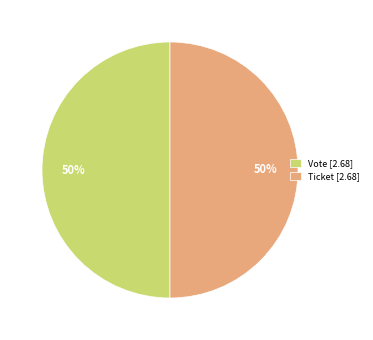

To the nearest percent, what is the average slice percentage?

50%